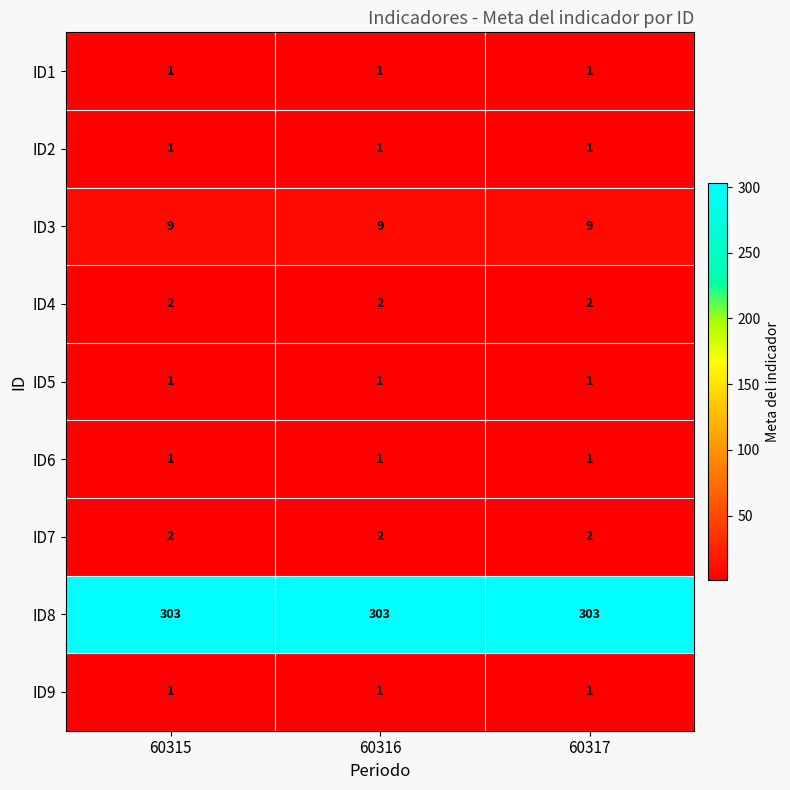

True or false: ID7 has a value of 2 at 60315.

True